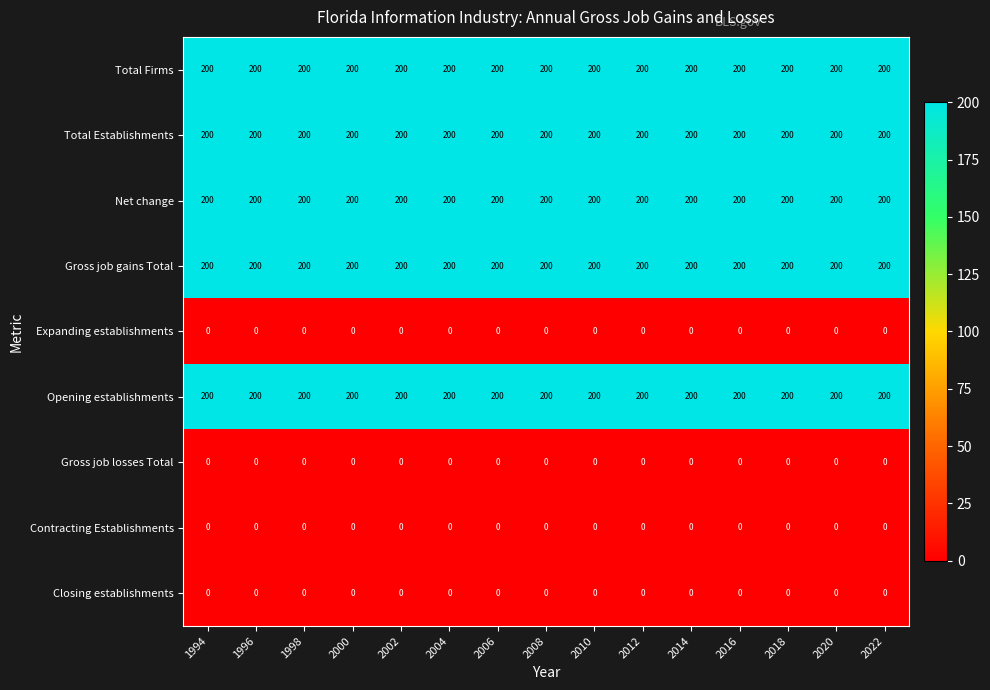

Is the value of Opening establishments at 2004 greater than the value of Gross job losses Total at 2006?

Yes